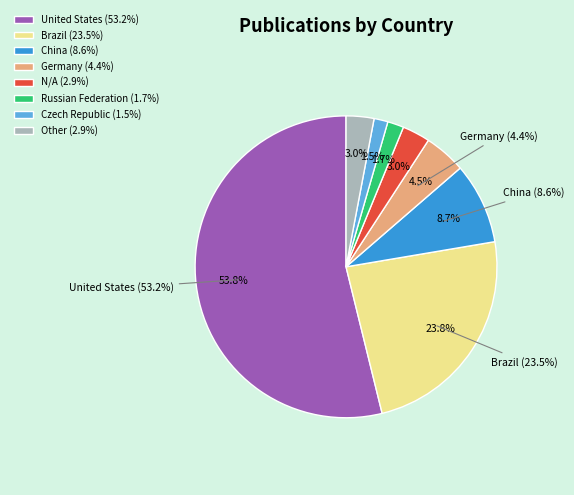

What portion of the pie excludes Other?

97.0%